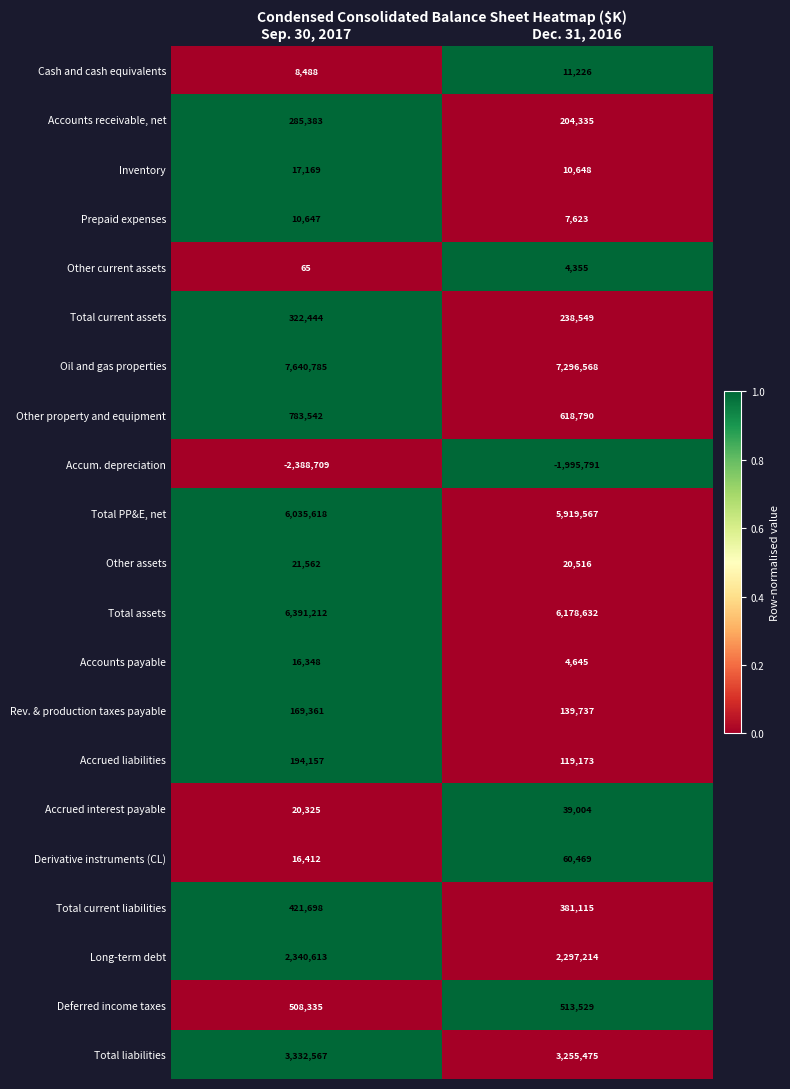

At which label is Derivative instruments (CL) closest to 38440?

Sep. 30, 2017